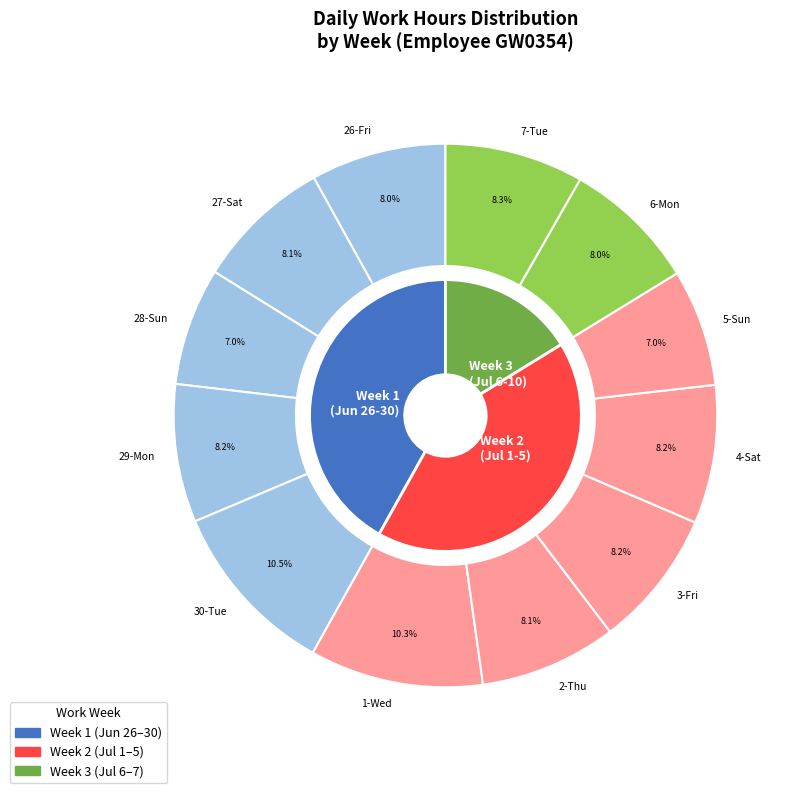

What percentage do 28-Sun and 7-Tue together represent?

15.3%